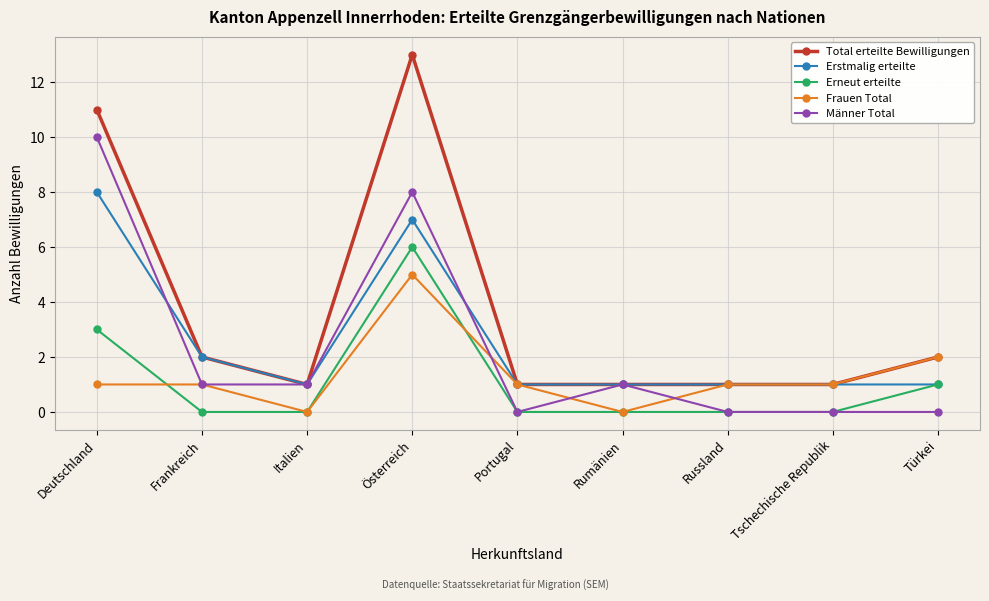

Count the number of data series in this chart.

5